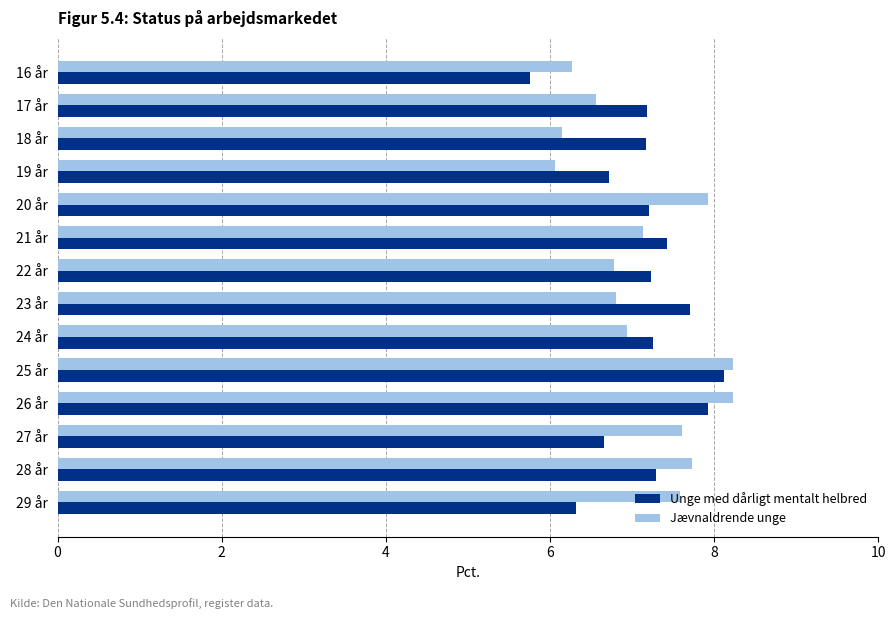

Is the value of Jævnaldrende unge at 19 år greater than the value of Unge med dårligt mentalt helbred at 19 år?

No